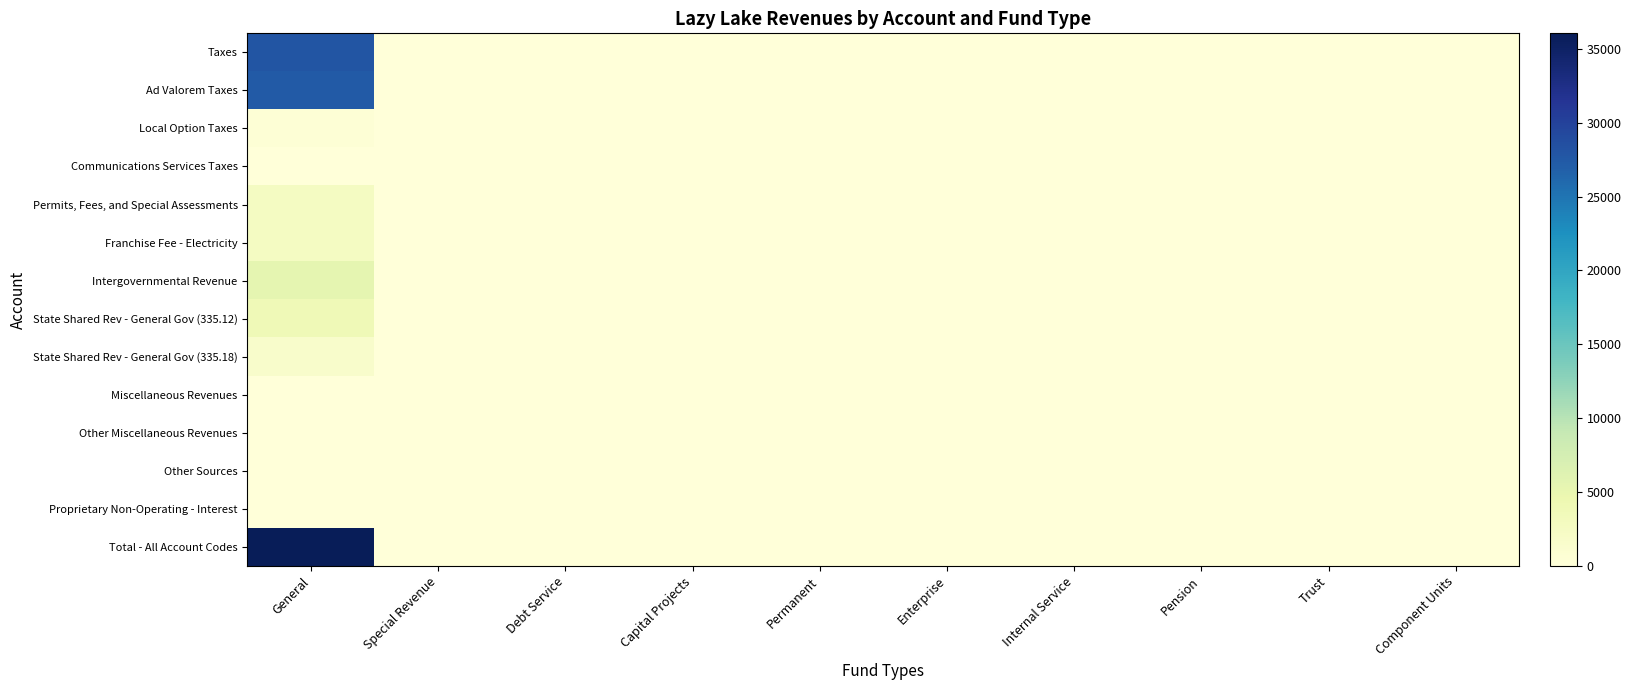

Reading right to left, list all the values displayed in this chart.

Taxes: Component Units=0	Trust=0	Pension=0	Internal Service=0	Enterprise=0	Permanent=0	Capital Projects=0	Debt Service=0	Special Revenue=0	General=27989
Ad Valorem Taxes: Component Units=0	Trust=0	Pension=0	Internal Service=0	Enterprise=0	Permanent=0	Capital Projects=0	Debt Service=0	Special Revenue=0	General=27406
Local Option Taxes: Component Units=0	Trust=0	Pension=0	Internal Service=0	Enterprise=0	Permanent=0	Capital Projects=0	Debt Service=0	Special Revenue=0	General=449
Communications Services Taxes: Component Units=0	Trust=0	Pension=0	Internal Service=0	Enterprise=0	Permanent=0	Capital Projects=0	Debt Service=0	Special Revenue=0	General=134
Permits, Fees, and Special Assessments: Component Units=0	Trust=0	Pension=0	Internal Service=0	Enterprise=0	Permanent=0	Capital Projects=0	Debt Service=0	Special Revenue=0	General=2541
Franchise Fee - Electricity: Component Units=0	Trust=0	Pension=0	Internal Service=0	Enterprise=0	Permanent=0	Capital Projects=0	Debt Service=0	Special Revenue=0	General=2541
Intergovernmental Revenue: Component Units=0	Trust=0	Pension=0	Internal Service=0	Enterprise=0	Permanent=0	Capital Projects=0	Debt Service=0	Special Revenue=0	General=5429
State Shared Rev - General Gov (335.12): Component Units=0	Trust=0	Pension=0	Internal Service=0	Enterprise=0	Permanent=0	Capital Projects=0	Debt Service=0	Special Revenue=0	General=3822
State Shared Rev - General Gov (335.18): Component Units=0	Trust=0	Pension=0	Internal Service=0	Enterprise=0	Permanent=0	Capital Projects=0	Debt Service=0	Special Revenue=0	General=1607
Miscellaneous Revenues: Component Units=0	Trust=0	Pension=0	Internal Service=0	Enterprise=0	Permanent=0	Capital Projects=0	Debt Service=0	Special Revenue=0	General=76
Other Miscellaneous Revenues: Component Units=0	Trust=0	Pension=0	Internal Service=0	Enterprise=0	Permanent=0	Capital Projects=0	Debt Service=0	Special Revenue=0	General=76
Other Sources: Component Units=0	Trust=0	Pension=0	Internal Service=0	Enterprise=0	Permanent=0	Capital Projects=0	Debt Service=0	Special Revenue=0	General=14
Proprietary Non-Operating - Interest: Component Units=0	Trust=0	Pension=0	Internal Service=0	Enterprise=0	Permanent=0	Capital Projects=0	Debt Service=0	Special Revenue=0	General=14
Total - All Account Codes: Component Units=0	Trust=0	Pension=0	Internal Service=0	Enterprise=0	Permanent=0	Capital Projects=0	Debt Service=0	Special Revenue=0	General=36049